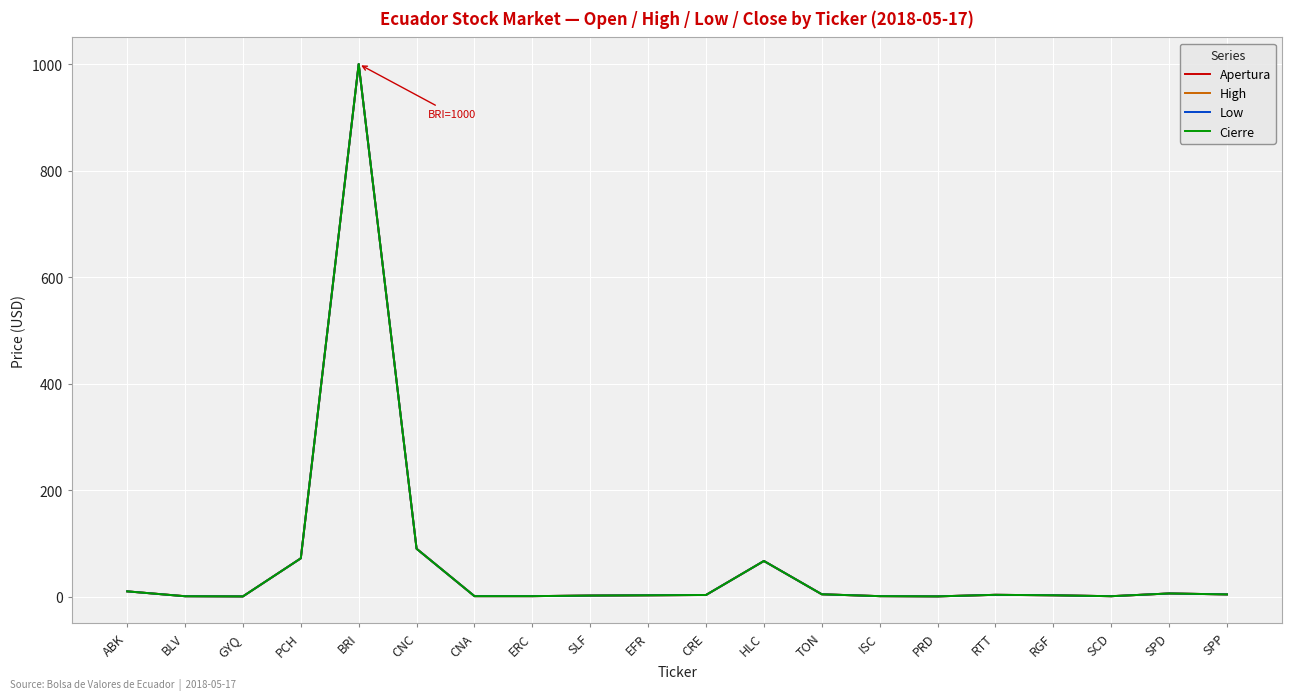

Does the chart display data point markers on the line(s)?

No